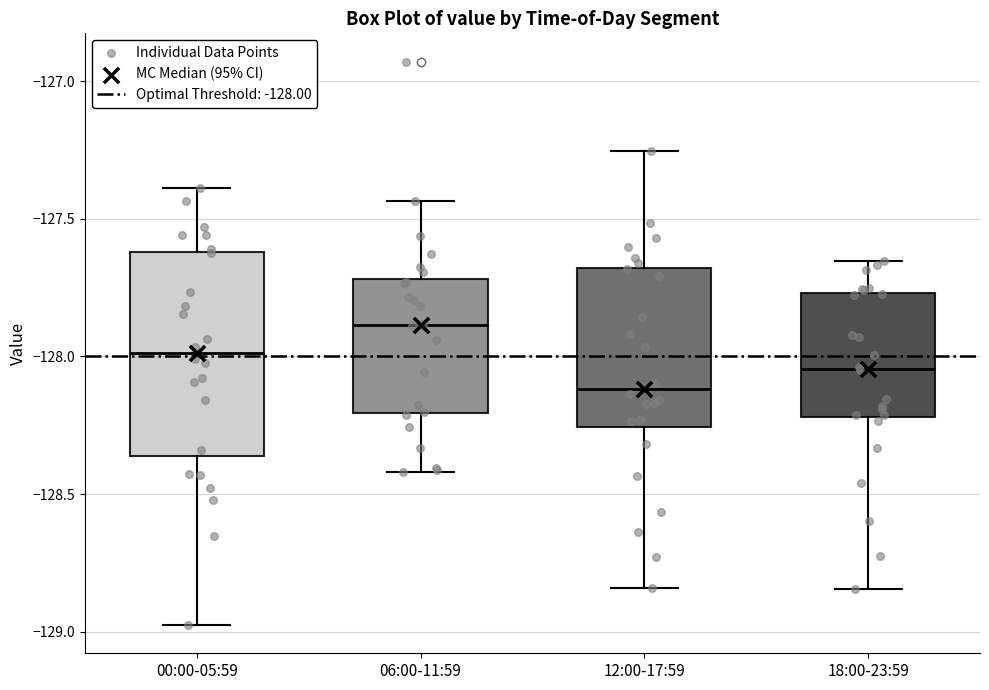

Which box's median line is the highest?

06:00-11:59